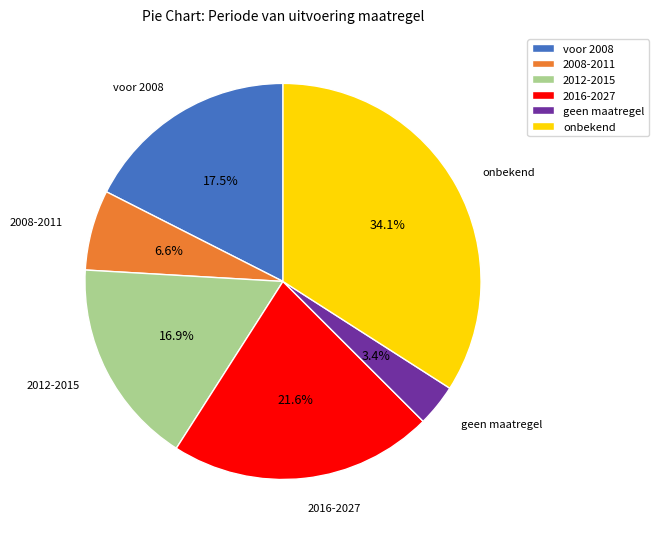

How many segments does this pie chart have?

6